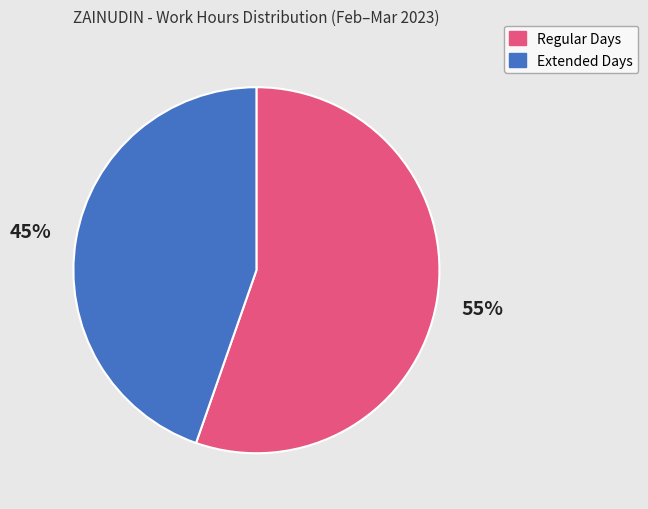

To the nearest percent, what is the average slice percentage?

50%